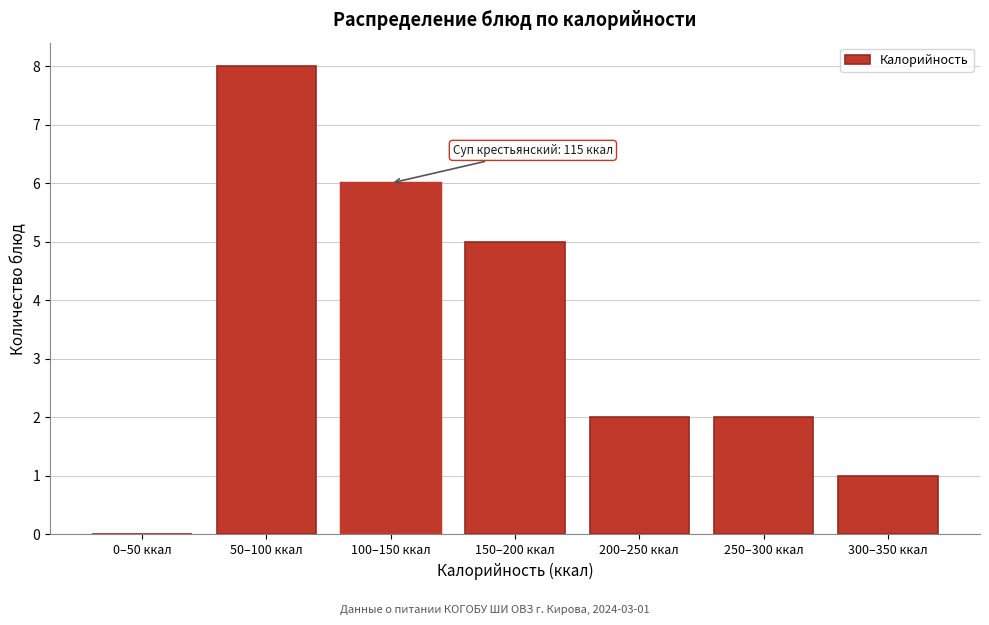

Reading left to right, transcribe all the data shown in this chart.

0–50 ккал=0	50–100 ккал=8	100–150 ккал=6	150–200 ккал=5	200–250 ккал=2	250–300 ккал=2	300–350 ккал=1